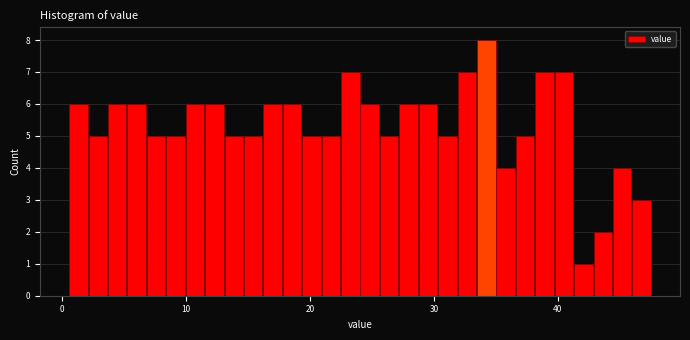

Read against the x-axis, roughly where is the centre of the tallest bar?

34